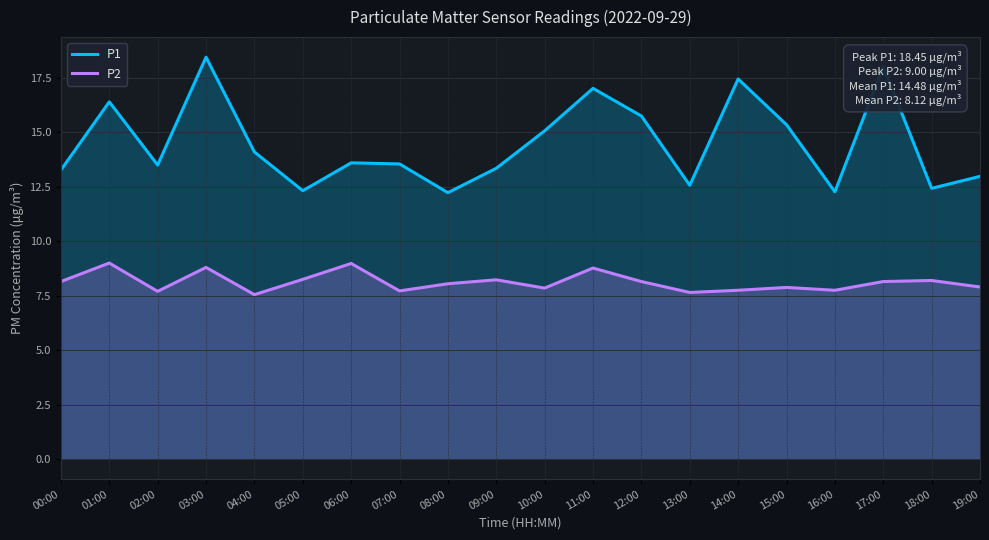

Reading right to left, list all the values displayed in this chart.

P1: 19:00=13.0	18:00=12.4	17:00=18.0	16:00=12.3	15:00=15.3	14:00=17.4	13:00=12.6	12:00=15.8	11:00=17.0	10:00=15.1	09:00=13.3	08:00=12.2	07:00=13.6	06:00=13.6	05:00=12.3	04:00=14.1	03:00=18.4	02:00=13.5	01:00=16.4	00:00=13.3
P2: 19:00=7.9	18:00=8.2	17:00=8.2	16:00=7.8	15:00=7.9	14:00=7.8	13:00=7.7	12:00=8.2	11:00=8.8	10:00=7.8	09:00=8.2	08:00=8.1	07:00=7.7	06:00=9.0	05:00=8.2	04:00=7.5	03:00=8.8	02:00=7.7	01:00=9.0	00:00=8.2